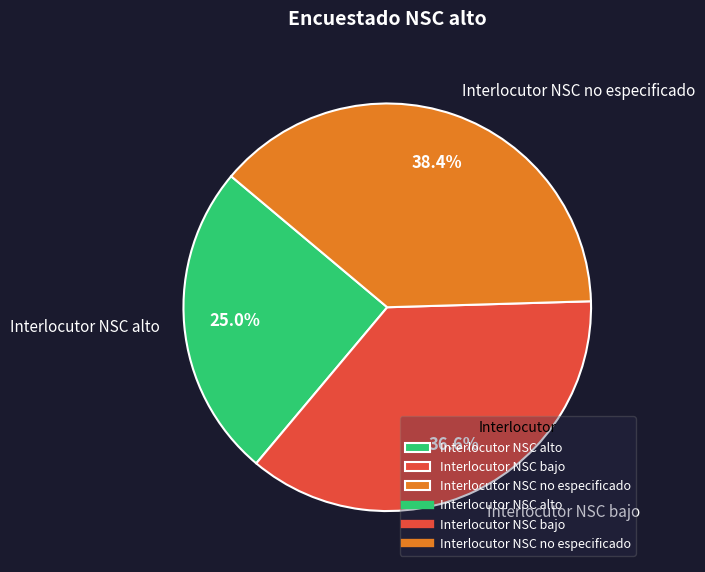

Is there a majority slice in this chart?

No